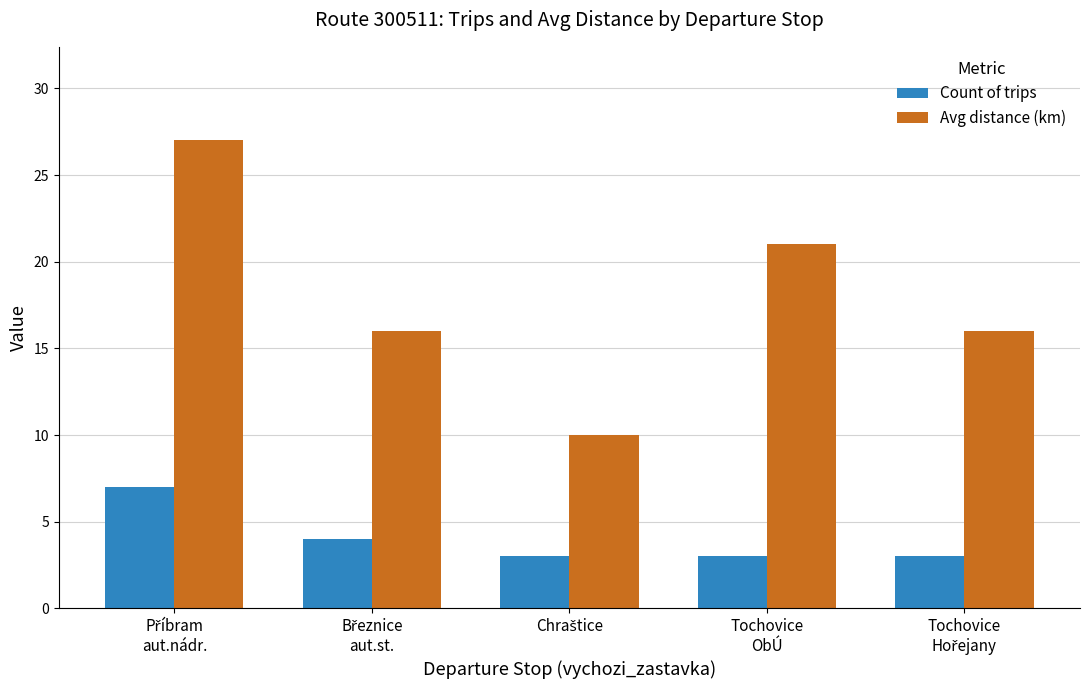

What is the minimum value for Avg distance (km)?

10